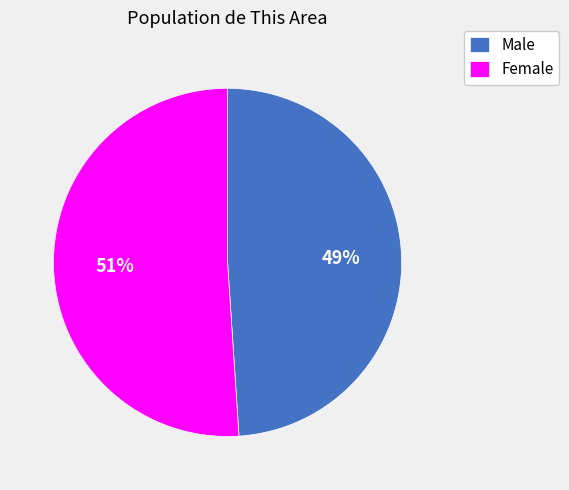

To the nearest percent, what is the difference between the Female and Male slice percentages?

2%